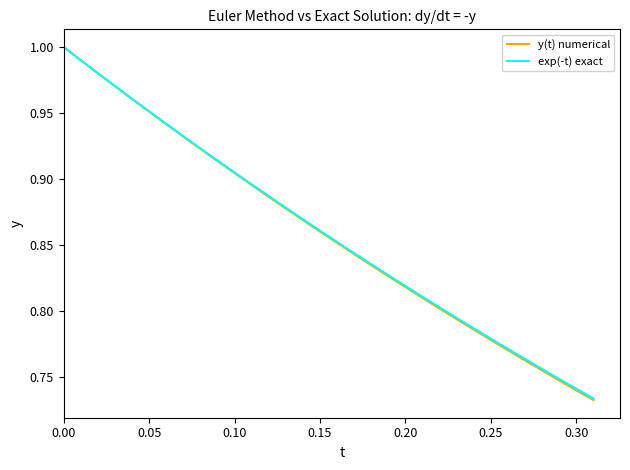

Which series has the largest range (max minus min)?

y(t) numerical